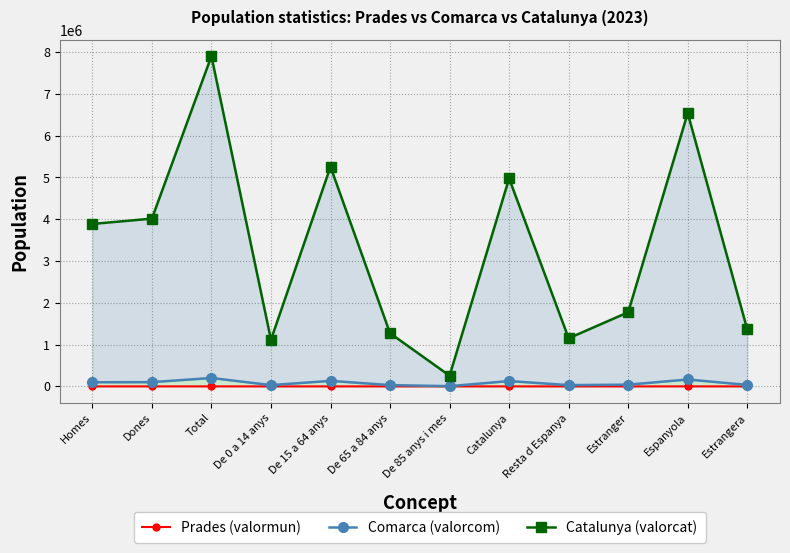

At which category is the sum across all series the highest?

Total